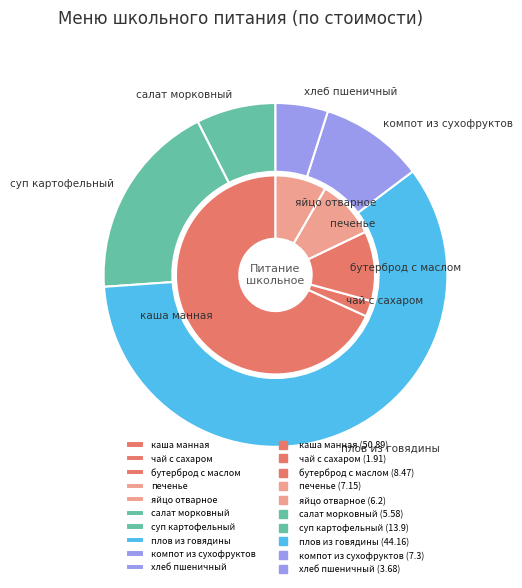

True or false: 2 accounts for 64% of the total.

False